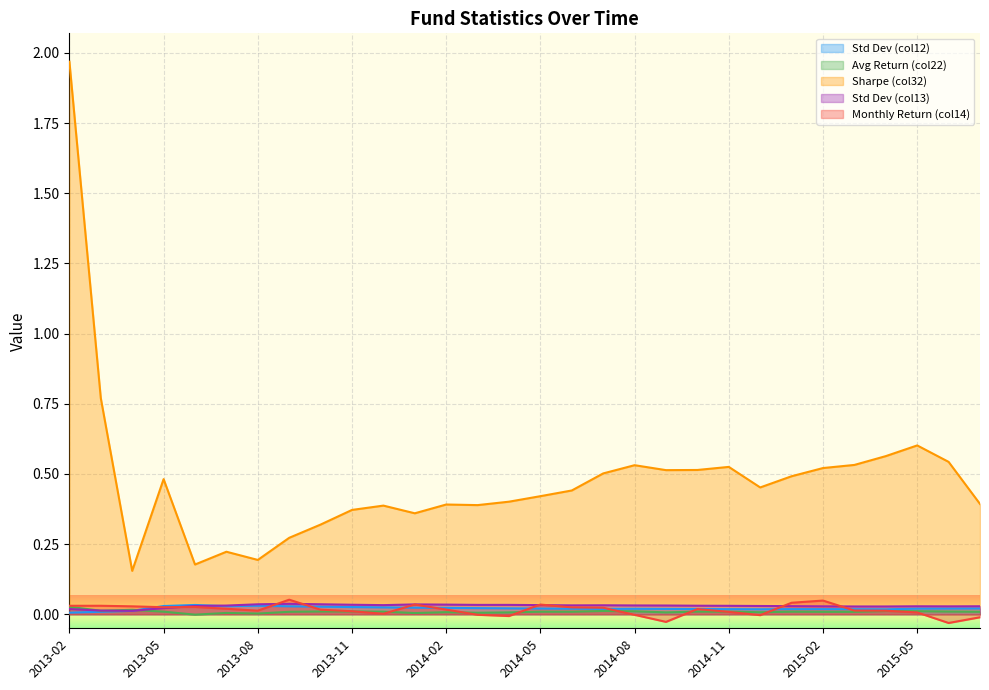

How many categories are shown in the chart?

30